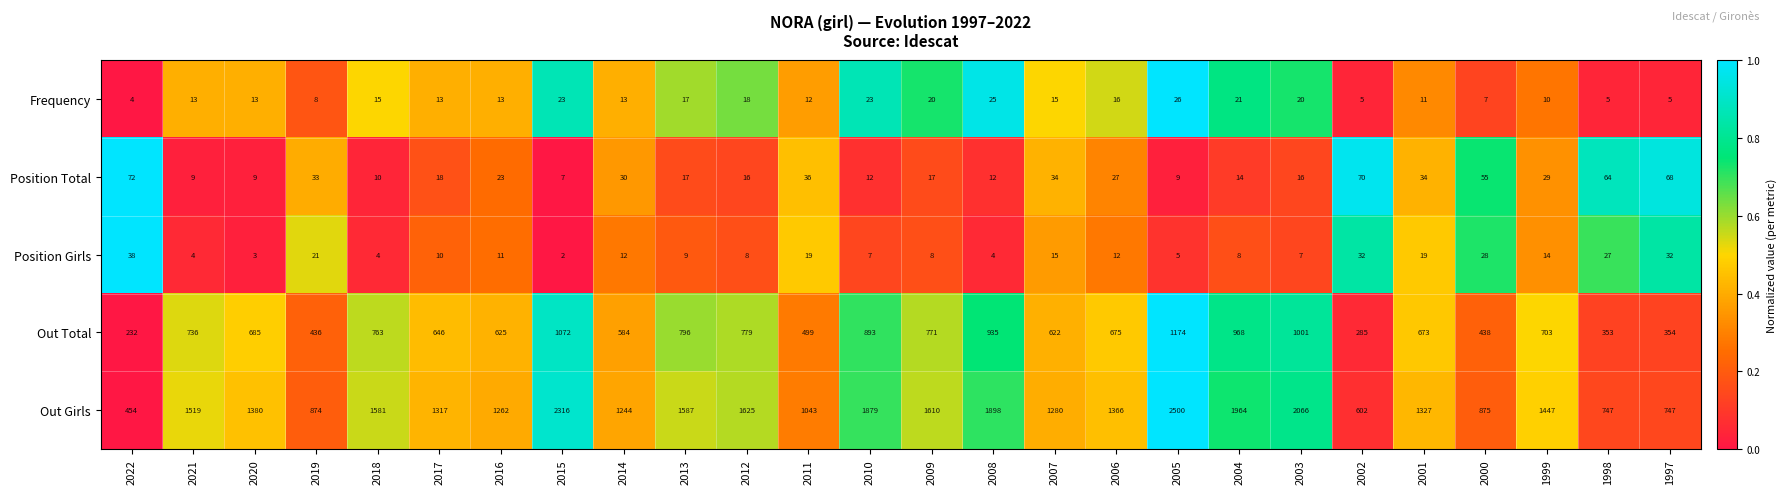

How many categories are shown in the chart?

26